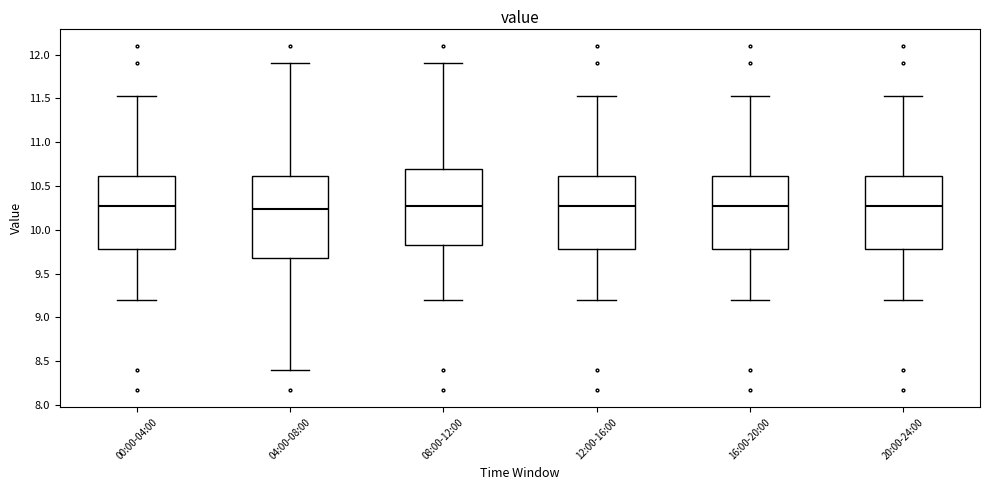

Reading left to right, transcribe this box plot: for each box, give where its median line is, the range the box spans, and where its two whiskers end, as read against the y-axis. The values are not printed on the chart, so give them approximately, as read against the axis.

00:00-04:00: median 10.25, box 9.80 to 10.60, whiskers 9.20 to 11.55
04:00-08:00: median 10.25, box 9.70 to 10.60, whiskers 8.40 to 11.90
08:00-12:00: median 10.25, box 9.80 to 10.70, whiskers 9.20 to 11.90
12:00-16:00: median 10.25, box 9.80 to 10.60, whiskers 9.20 to 11.55
16:00-20:00: median 10.25, box 9.80 to 10.60, whiskers 9.20 to 11.55
20:00-24:00: median 10.25, box 9.80 to 10.60, whiskers 9.20 to 11.55